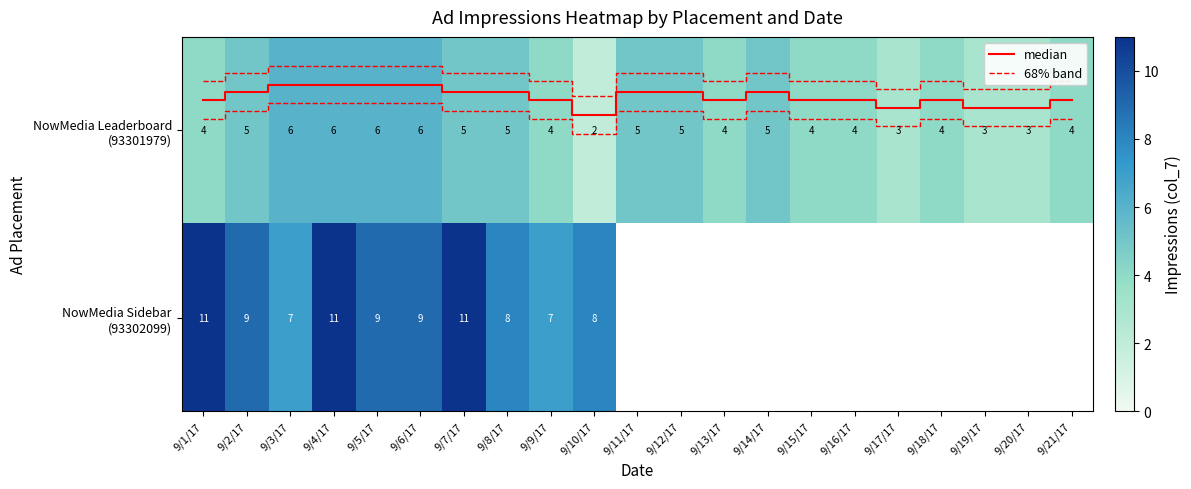

Between 9/3/17 and 9/6/17, which series saw the biggest shift?

NowMedia Sidebar (93302099)